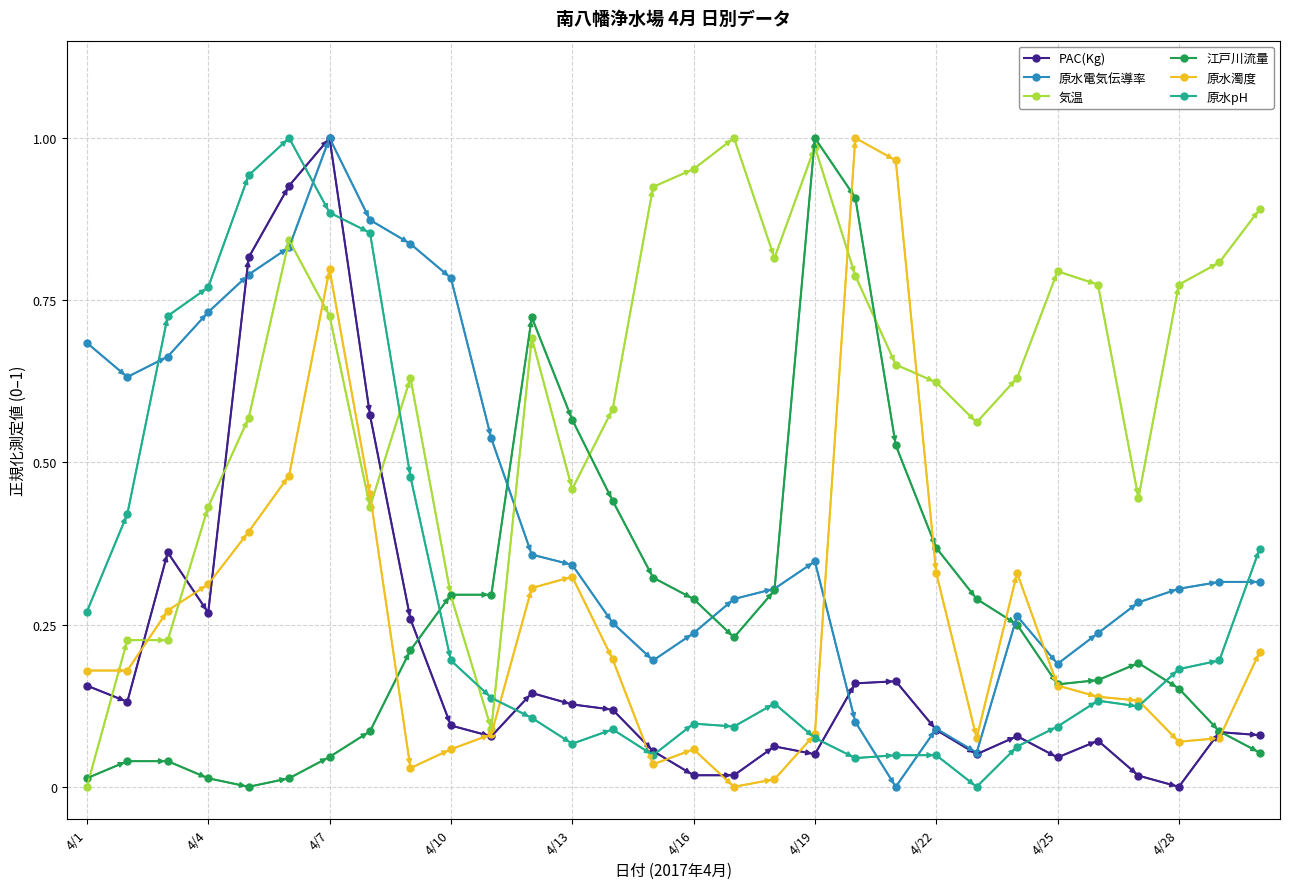

True or false: 江戸川流量 has more than 1 interior local peaks.

True